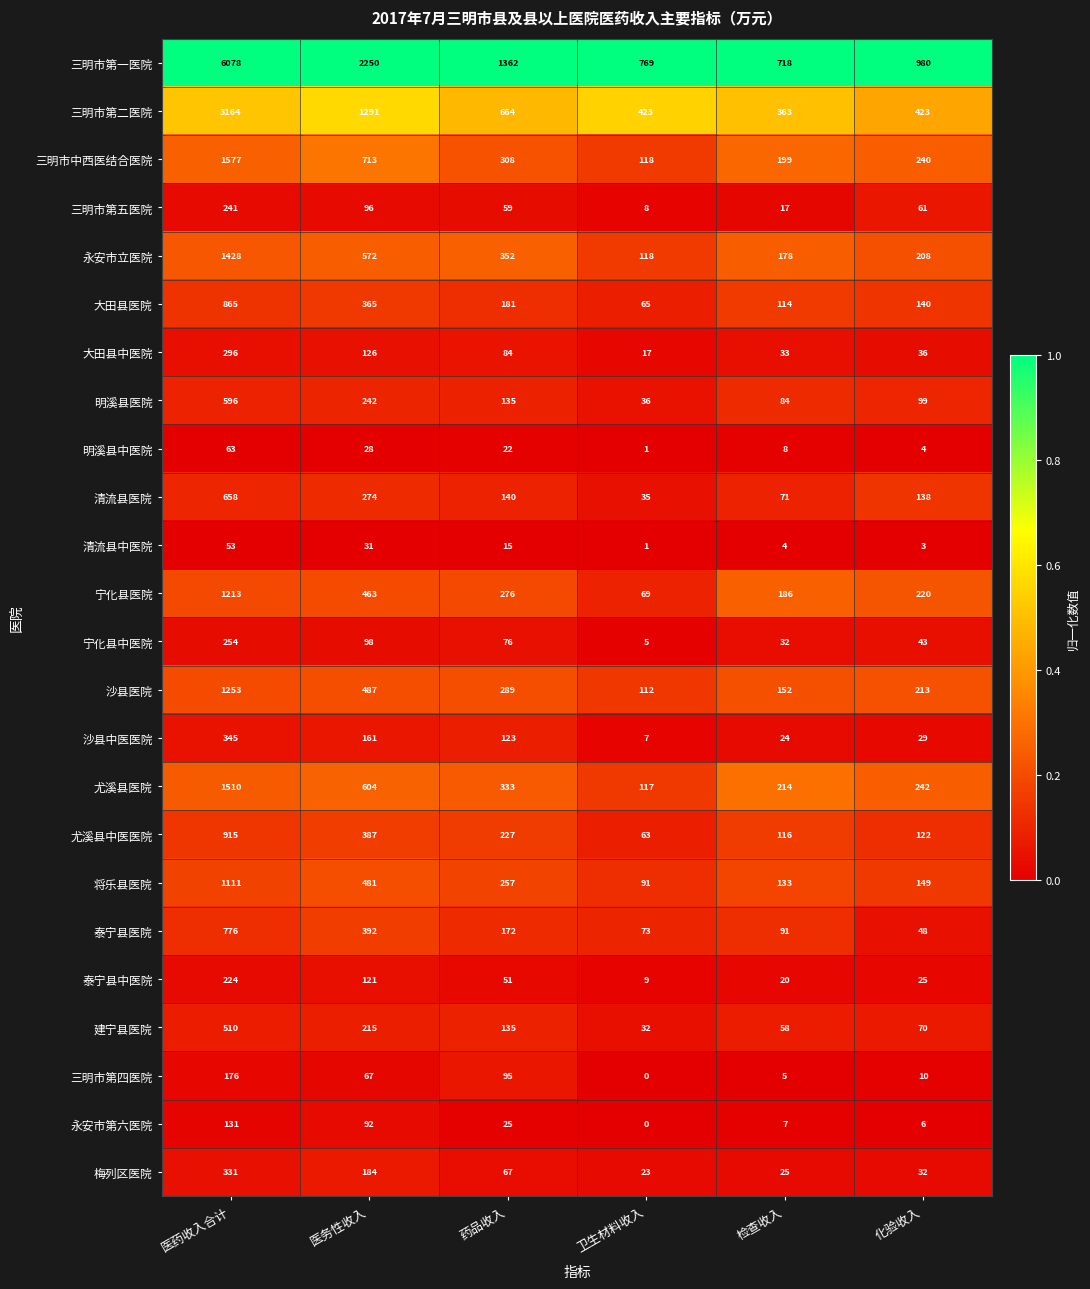

Which category has the highest value across all series?

医药收入合计